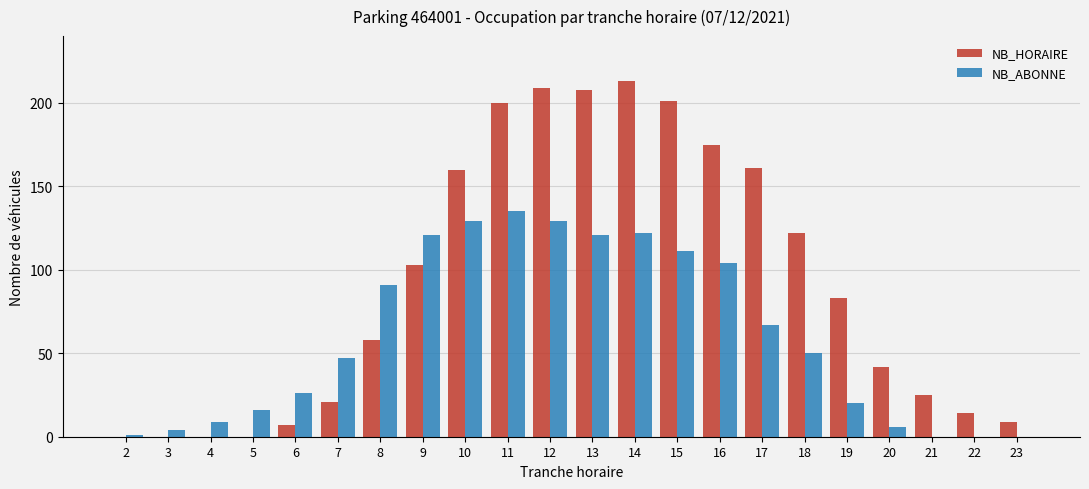

Reading left to right, list all the values displayed in this chart.

NB_HORAIRE: 2=0	3=0	4=0	5=0	6=7	7=21	8=58	9=103	10=160	11=200	12=209	13=208	14=213	15=201	16=175	17=161	18=122	19=83	20=42	21=25	22=14	23=9
NB_ABONNE: 2=1	3=4	4=9	5=16	6=26	7=47	8=91	9=121	10=129	11=135	12=129	13=121	14=122	15=111	16=104	17=67	18=50	19=20	20=6	21=0	22=0	23=0